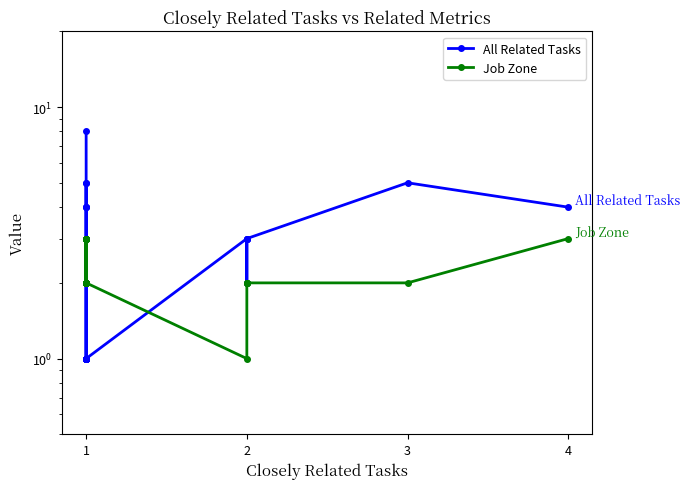

Where does the All Related Tasks series first go above 2?

1